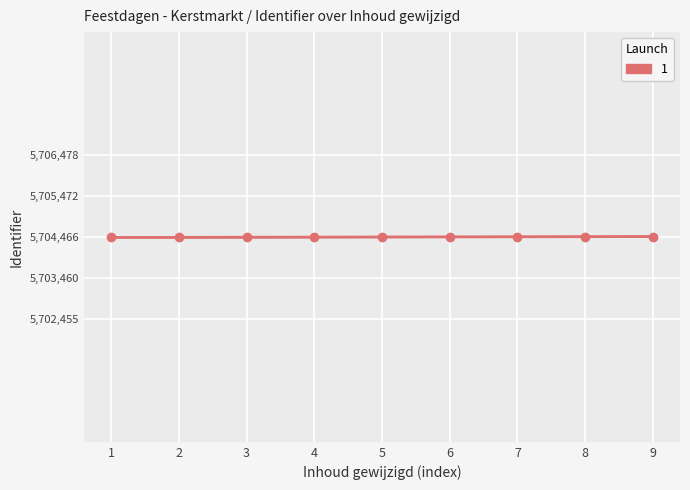

How many data points are above 5704467?

4